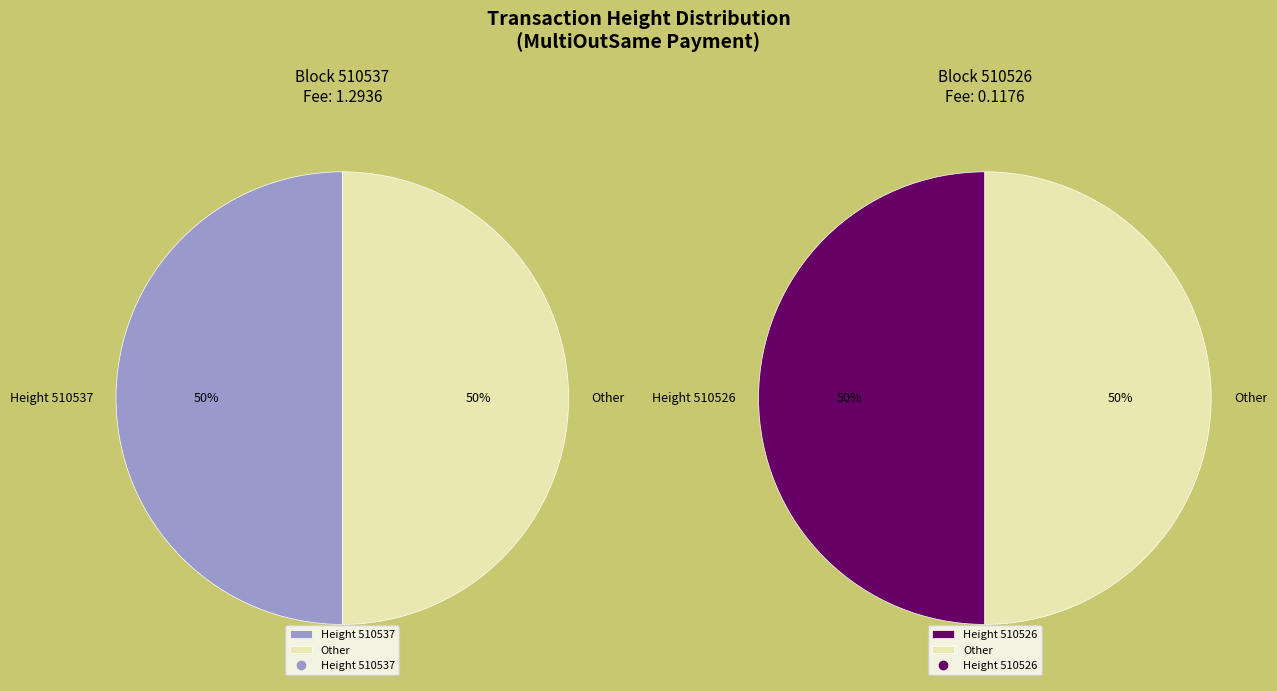

To the nearest percent, what portion does 510526 represent?

50%